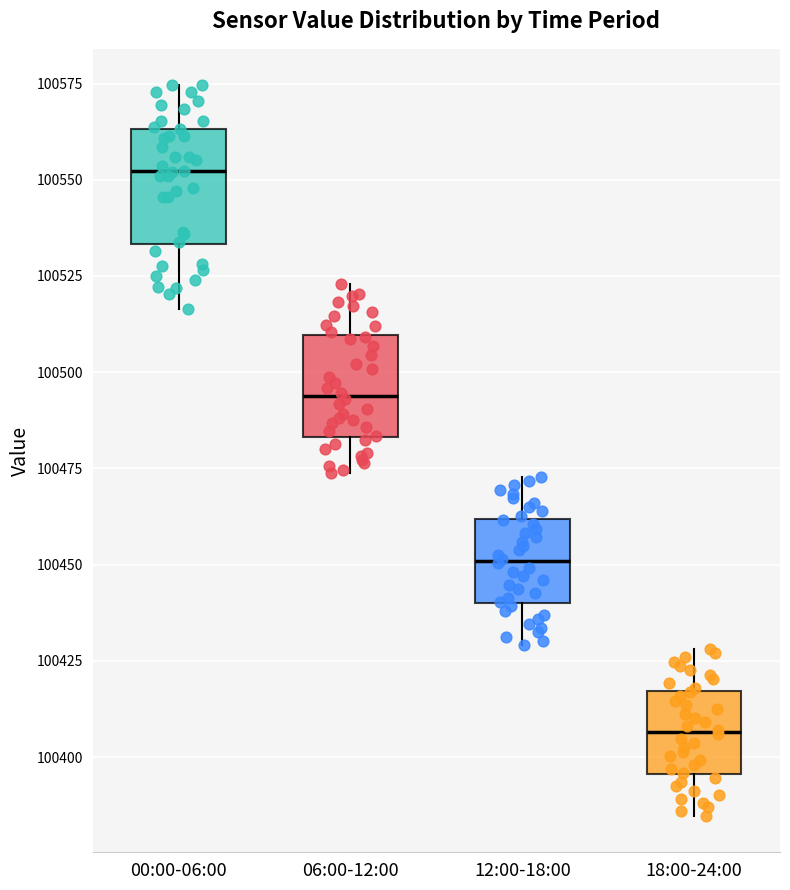

Where is the lower edge of the box for 12:00-18:00 on the y-axis? The values are not printed on the chart, so give them approximately, as read against the axis.

100440